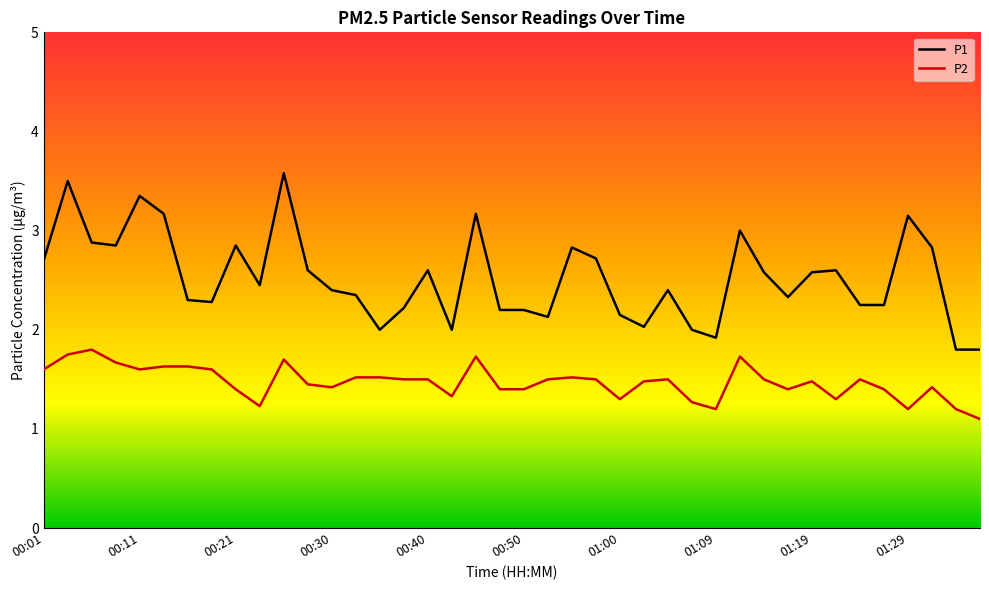

Rank the series by their maximum value, from highest to lowest.

P1, P2